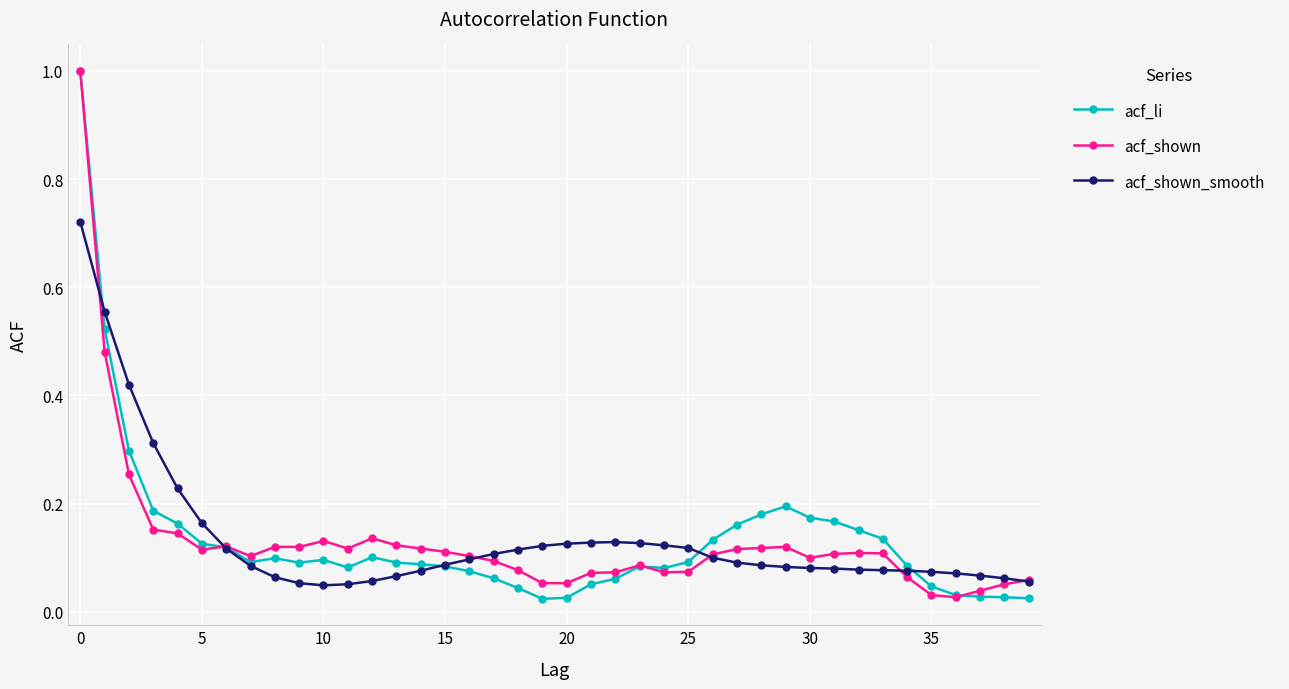

Which series has the widest spread of values?

acf_li